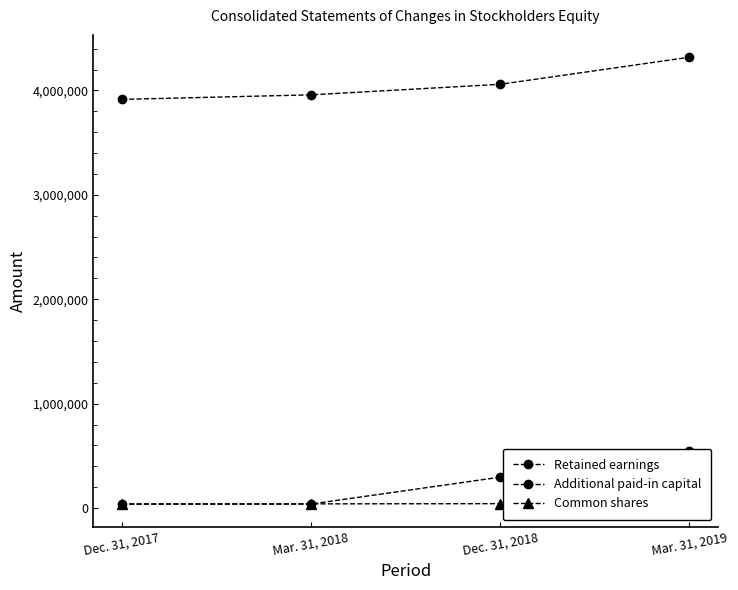

What is the difference between the Retained earnings values at Mar. 31, 2019 and Mar. 31, 2018?

360194